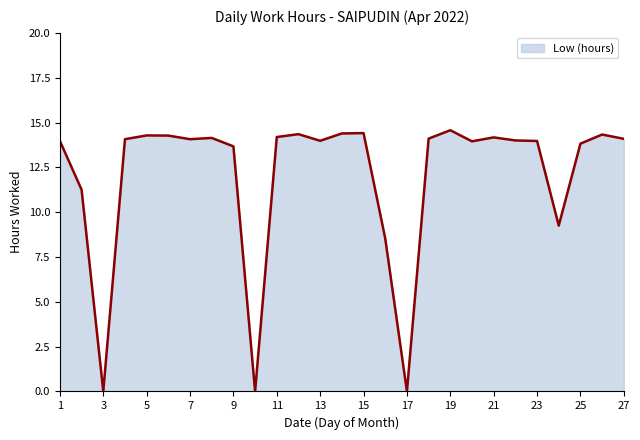

What is the greatest value displayed?

14.6